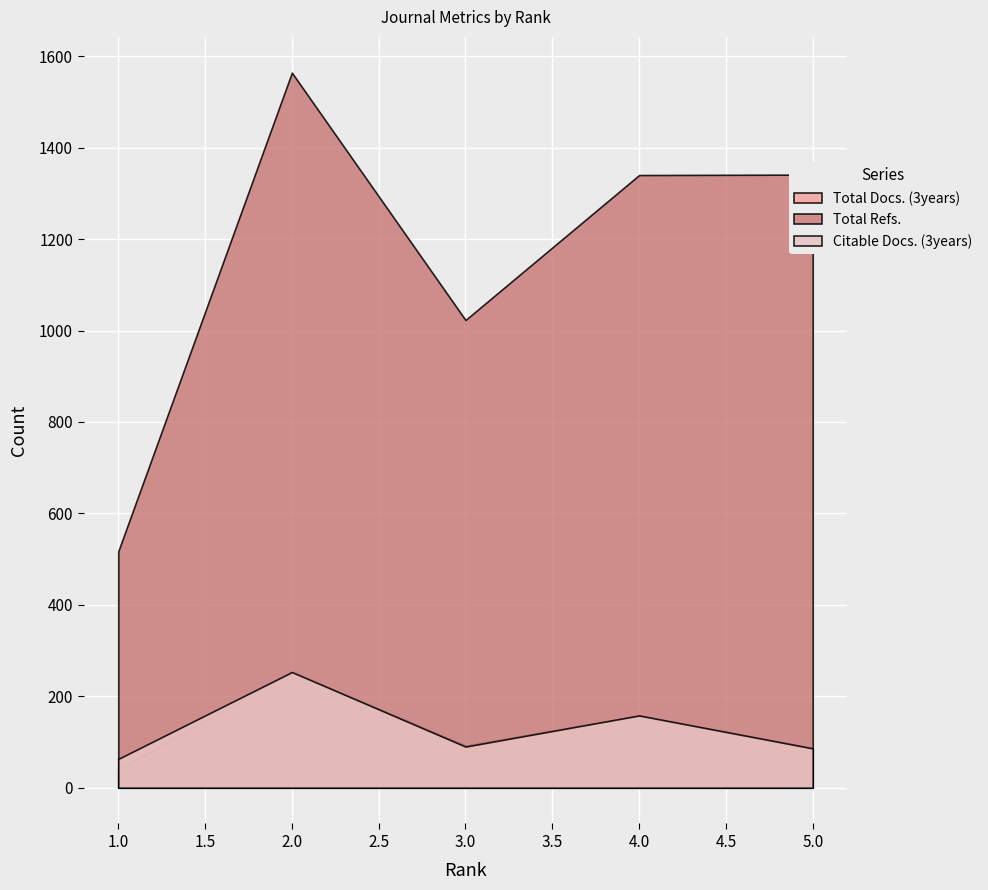

What are all the series names shown in the legend?

Total Docs. (3years), Total Refs., Citable Docs. (3years)